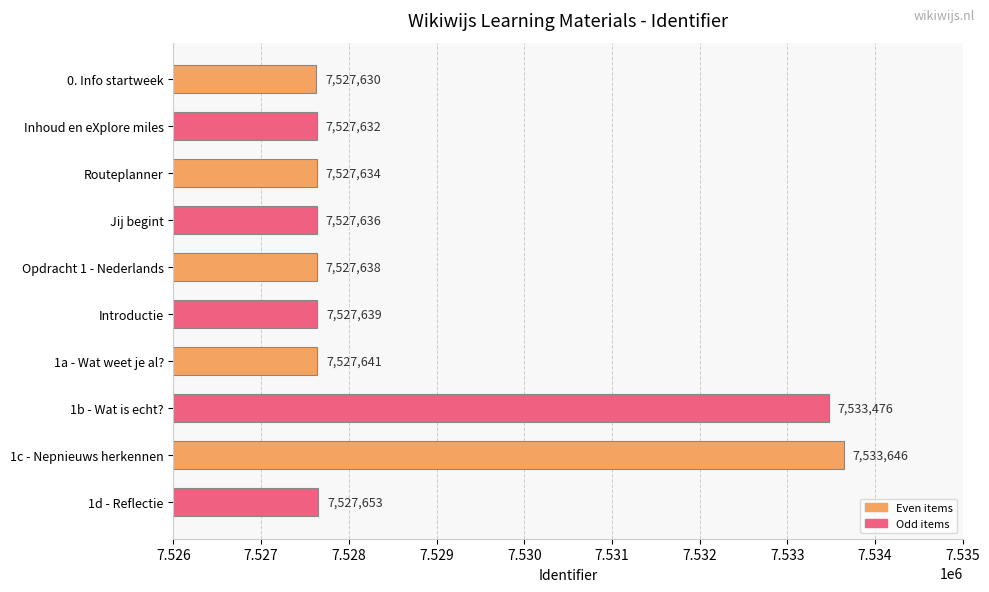

The chart shows a value of 13357955 at 0. Info startweek. True or false?

False